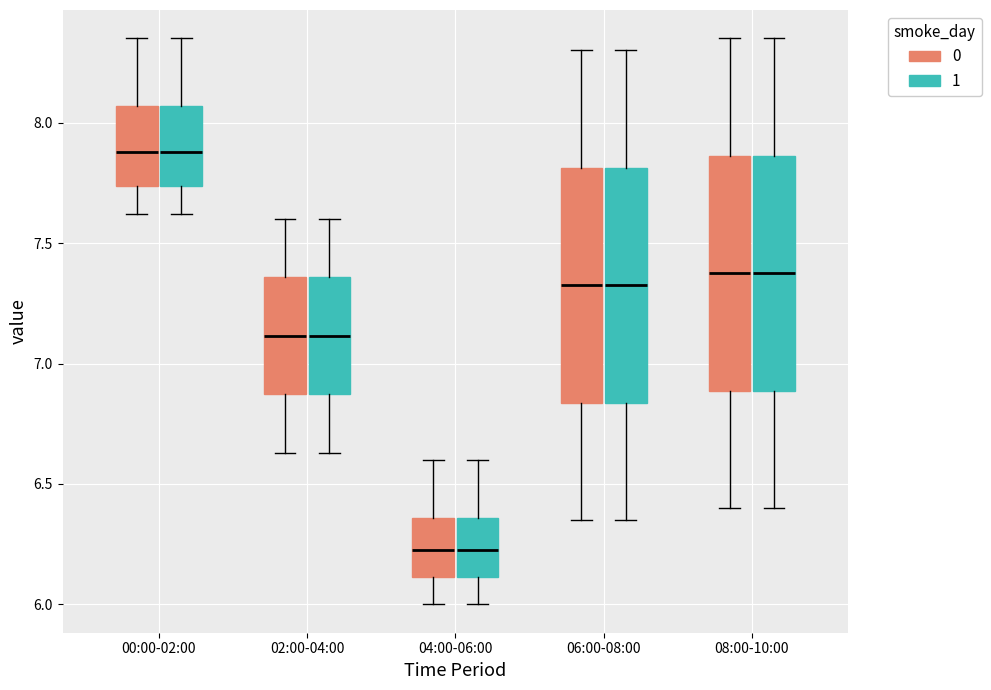

Reading left to right, read every box against the y-axis: the position of its median line, the range the box covers, and the ends of its whiskers. The values are not printed on the chart, so give them approximately, as read against the axis.

00:00-02:00 (0): median 7.90, box 7.75 to 8.05, whiskers 7.60 to 8.35
00:00-02:00 (1): median 7.90, box 7.75 to 8.05, whiskers 7.60 to 8.35
02:00-04:00 (0): median 7.10, box 6.85 to 7.35, whiskers 6.65 to 7.60
02:00-04:00 (1): median 7.10, box 6.85 to 7.35, whiskers 6.65 to 7.60
04:00-06:00 (0): median 6.25, box 6.10 to 6.35, whiskers 6.00 to 6.60
04:00-06:00 (1): median 6.25, box 6.10 to 6.35, whiskers 6.00 to 6.60
06:00-08:00 (0): median 7.35, box 6.85 to 7.80, whiskers 6.35 to 8.30
06:00-08:00 (1): median 7.35, box 6.85 to 7.80, whiskers 6.35 to 8.30
08:00-10:00 (0): median 7.40, box 6.90 to 7.85, whiskers 6.40 to 8.35
08:00-10:00 (1): median 7.40, box 6.90 to 7.85, whiskers 6.40 to 8.35